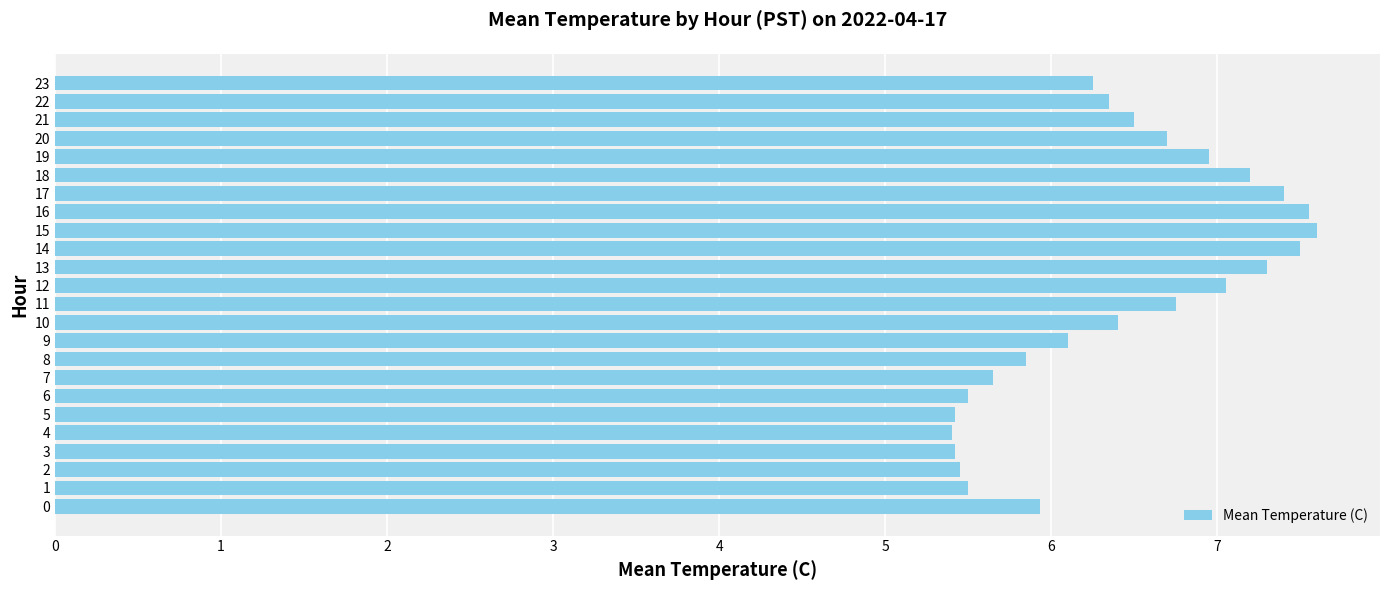

The chart shows a value of 2.3 at 11. True or false?

False